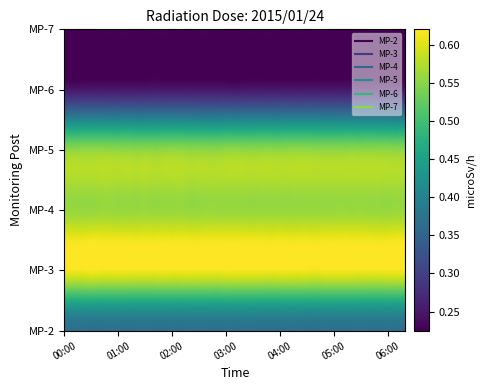

Rank the series by their maximum value, from highest to lowest.

MP-3, MP-4, MP-5, MP-2, MP-6, MP-7